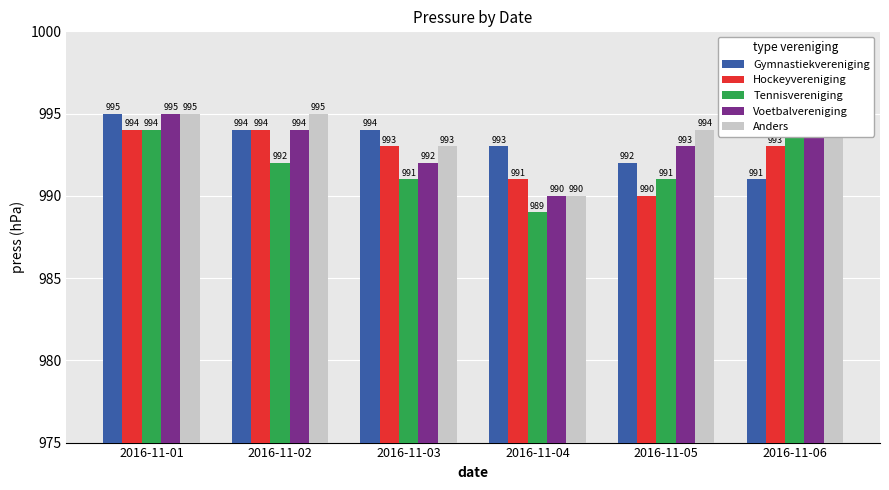

What is the difference between the maximum and minimum values in the Gymnastiekvereniging series?

4